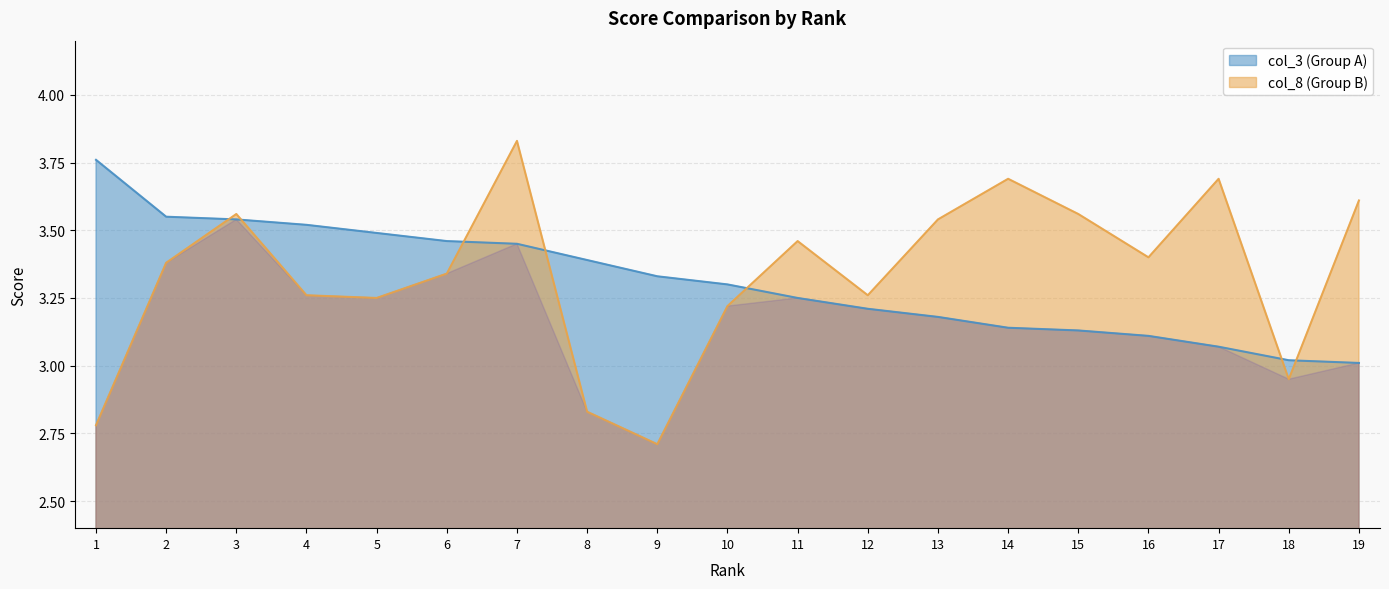

Count the number of categories in the chart.

19